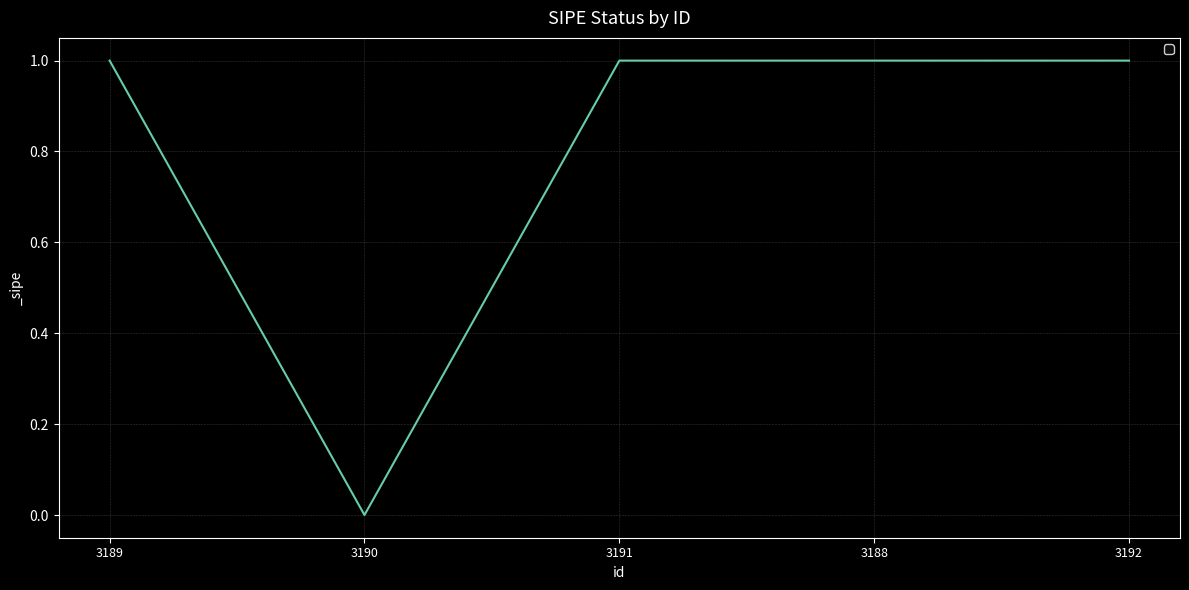

What position from the right is 3188?

2